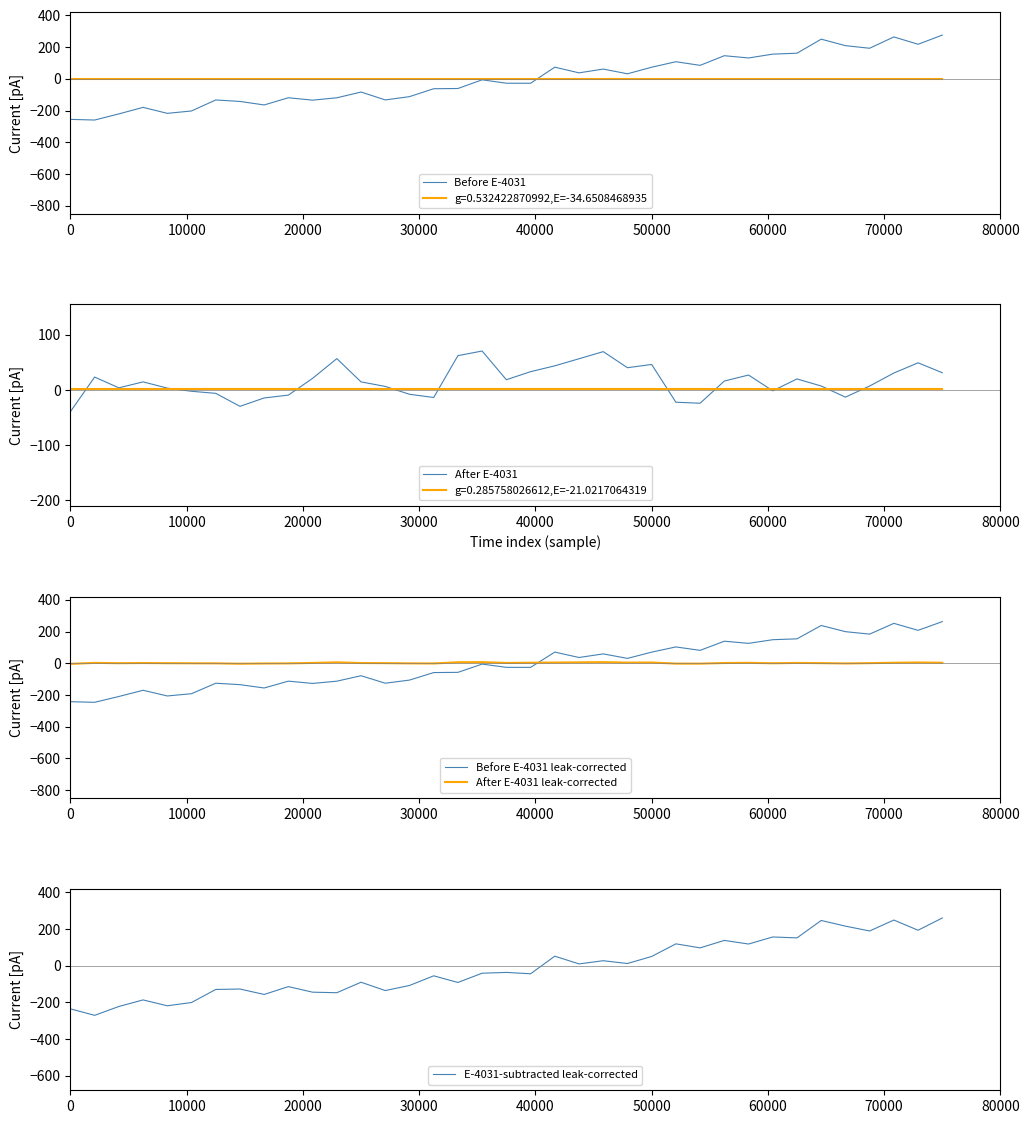

Reading left to right, extract all data points from this chart.

Before E-4031: -255.1	-259.1	-220.6	-179.3	-217.0	-202.0	-132.6	-142.0	-164.1	-118.7	-133.9	-119.0	-82.7	-132.4	-111.7	-61.9	-60.4	-5.6	-27.2	-27.4	74.0	38.2	62.0	32.3	73.7	108.3	85.5	146.3	132.0	156.2	161.9	250.6	209.6	193.3	264.7	218.4	276.3
After E-4031: -39.2	23.4	3.9	14.8	3.4	-2.3	-6.0	-29.6	-14.4	-9.2	21.1	56.9	14.7	6.5	-7.7	-13.5	62.2	70.6	18.6	33.2	43.8	56.6	69.5	40.4	46.3	-22.1	-23.9	16.3	27.1	-1.4	20.1	7.2	-12.9	7.2	30.8	49.3	31.3
Before E-4031 leak-corrected: -242.3	-246.2	-209.5	-170.3	-206.2	-191.9	-126.0	-134.9	-155.9	-112.8	-127.2	-113.0	-78.6	-125.8	-106.2	-58.8	-57.4	-5.3	-25.9	-26.0	70.3	36.3	58.9	30.6	70.0	102.9	81.2	139.0	125.4	148.4	153.9	238.0	199.1	183.6	251.4	207.5	262.5
After E-4031 leak-corrected: -3.9	2.3	0.4	1.5	0.3	-0.2	-0.6	-3.0	-1.4	-0.9	2.1	5.7	1.5	0.6	-0.8	-1.4	6.2	7.1	1.9	3.3	4.4	5.7	7.0	4.0	4.6	-2.2	-2.4	1.6	2.7	-0.1	2.0	0.7	-1.3	0.7	3.1	4.9	3.1
E-4031-subtracted leak-corrected: -235.5	-270.9	-222.5	-186.7	-218.7	-200.9	-129.6	-127.2	-156.9	-114.1	-144.5	-147.4	-90.1	-135.6	-107.9	-55.1	-91.5	-40.9	-36.6	-44.0	52.1	9.9	27.3	12.0	50.5	119.4	97.4	138.1	118.4	157.0	151.9	247.0	216.0	189.7	249.3	193.7	260.6